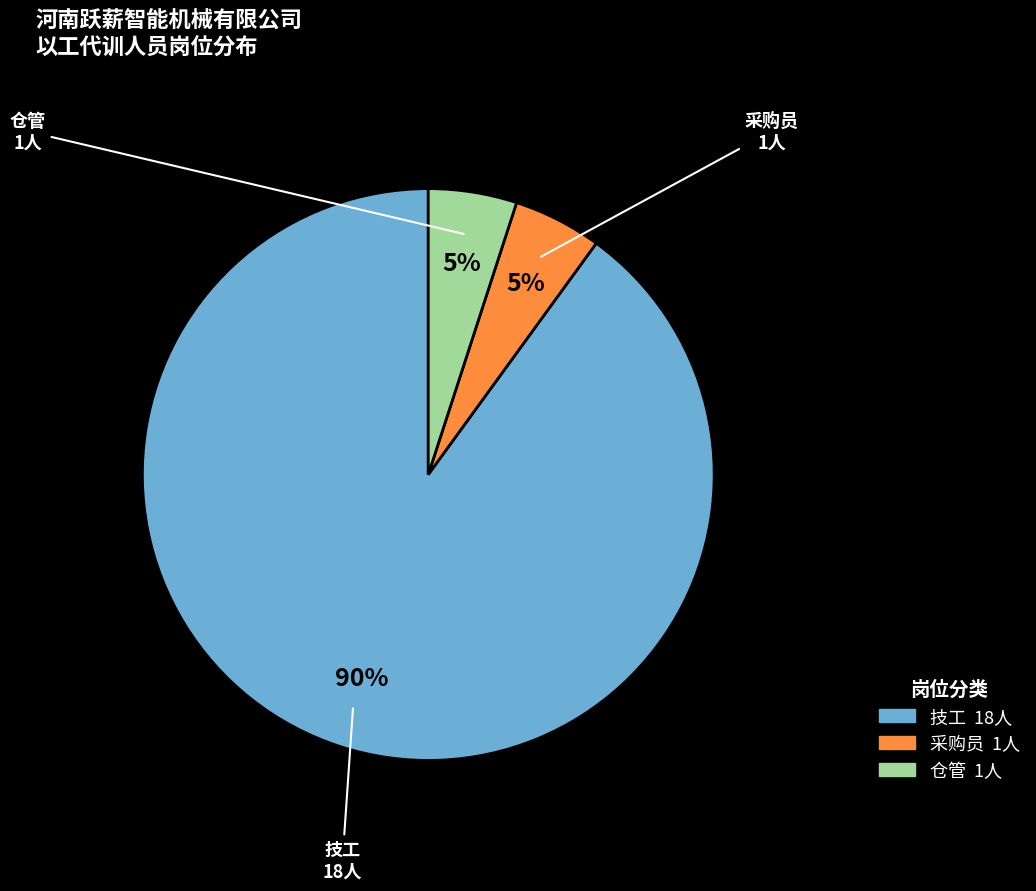

Between 仓管 and 技工, which is larger?

技工